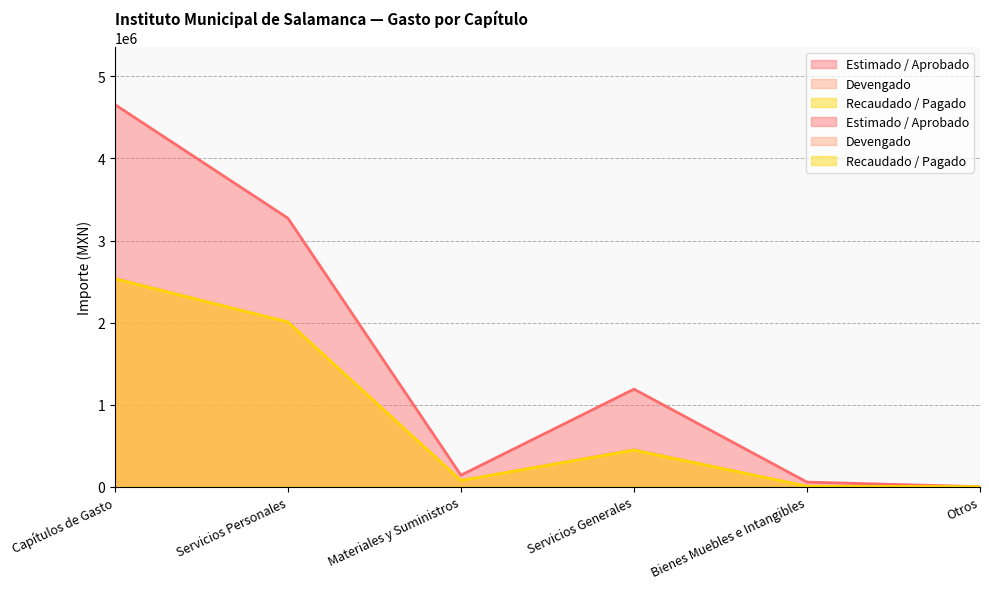

True or false: Estimado / Aprobado and Recaudado / Pagado cross at least once.

False